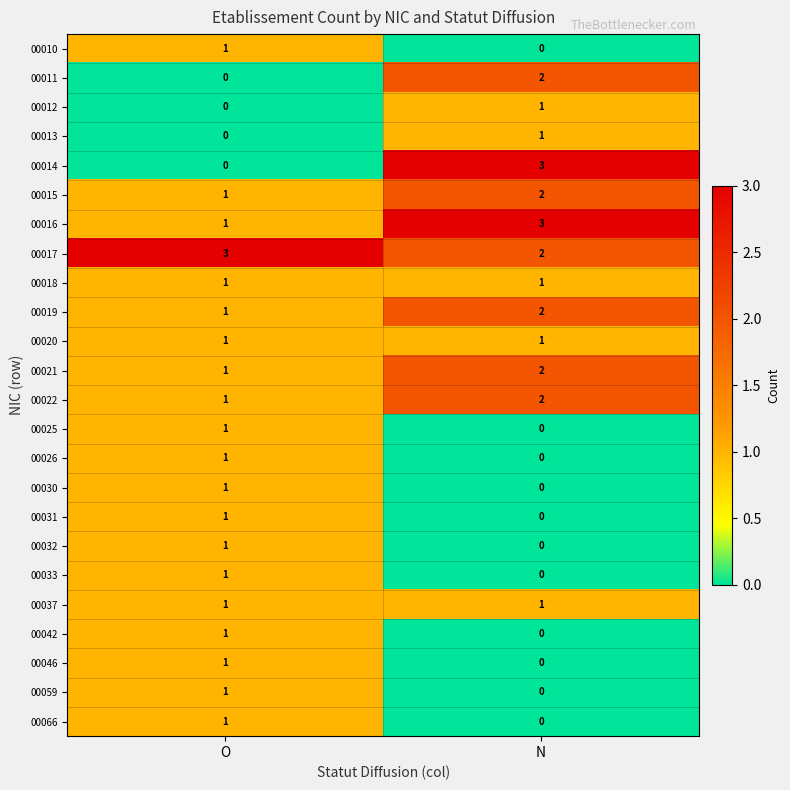

The 00025 series shows 0 at N. True or false?

True